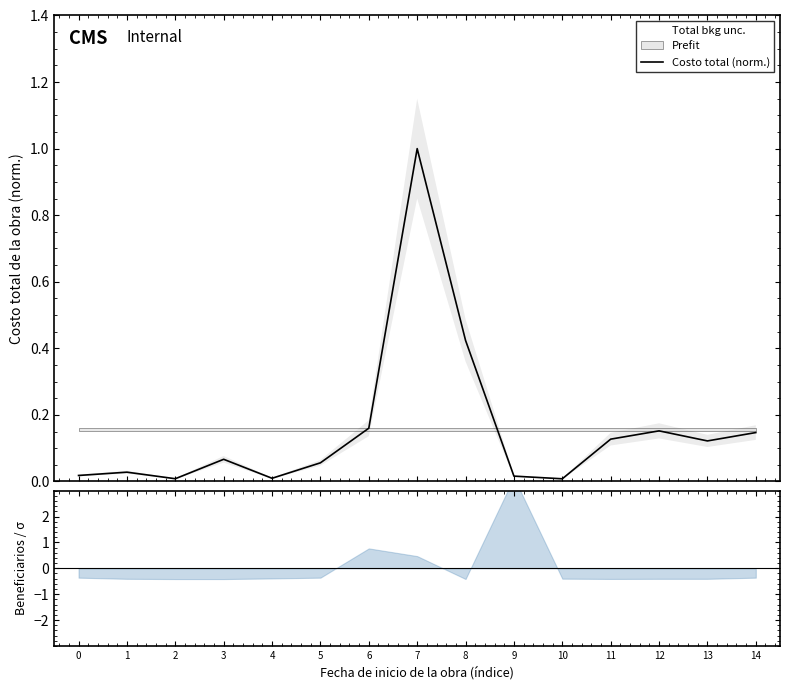

List the labels in order of value, largest first.

7, 8, 6, 12, 14, 11, 13, 3, 5, 1, 0, 9, 4, 2, 10